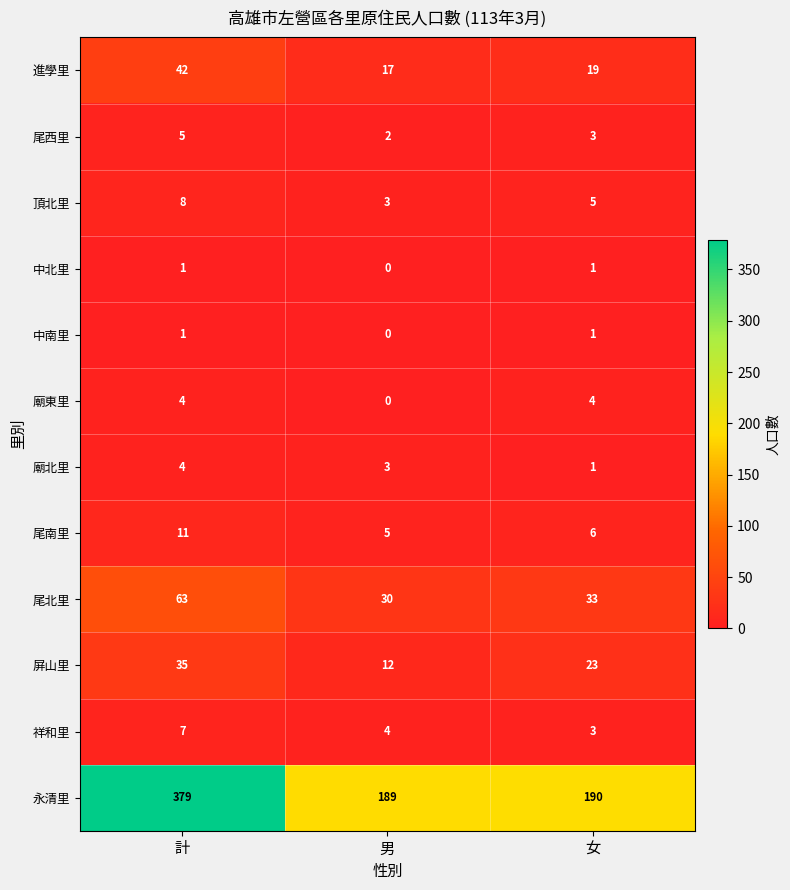

Which series has the widest spread of values?

永清里